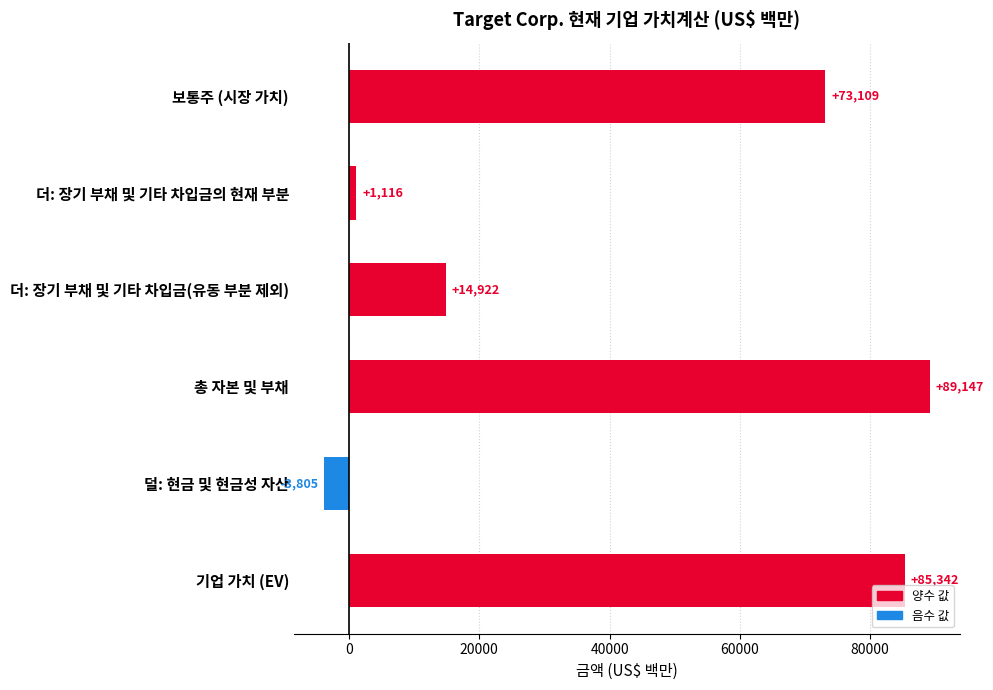

Reading bottom to top, list all the values displayed in this chart.

기업 가치 (EV)=85342	덜: 현금 및 현금성 자산=-3805	총 자본 및 부채=89147	더: 장기 부채 및 기타 차입금(유동 부분 제외)=14922	더: 장기 부채 및 기타 차입금의 현재 부분=1116	보통주 (시장 가치)=73109